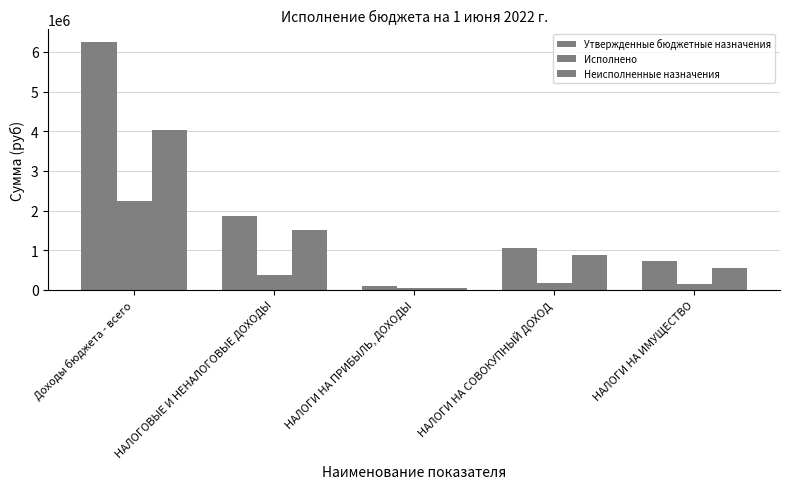

What is the label of the 2nd bar from the left?

НАЛОГОВЫЕ И НЕНАЛОГОВЫЕ ДОХОДЫ